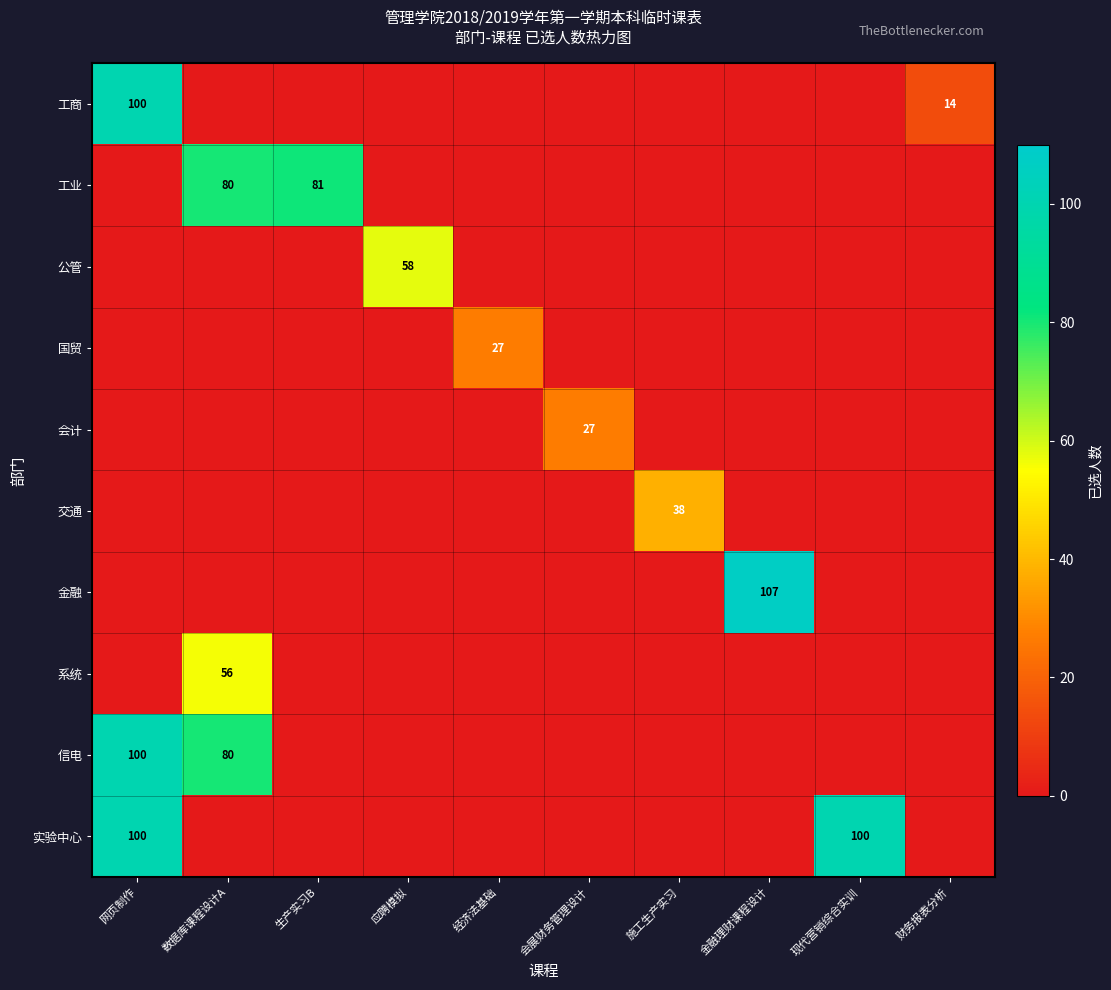

What is the greatest value displayed?

107